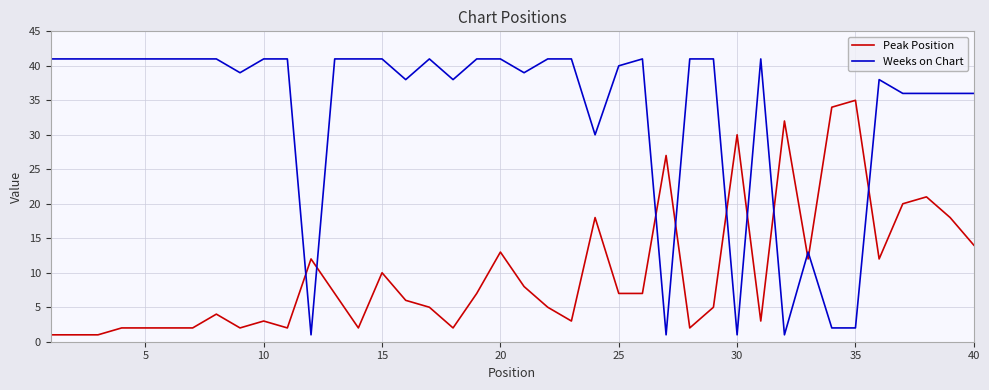

What is the maximum value shown in the chart?

41